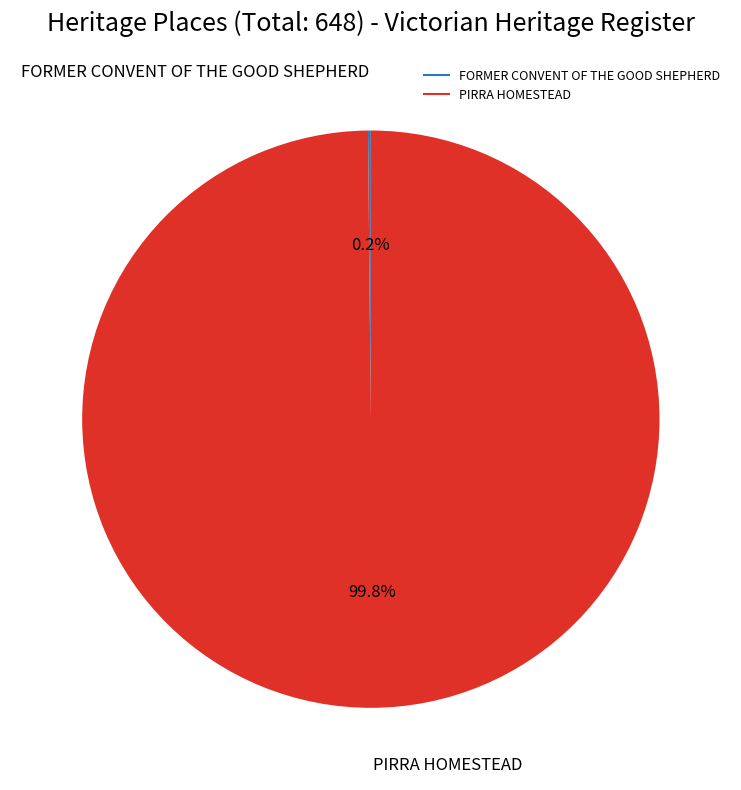

Which category has the biggest portion of the pie?

PIRRA HOMESTEAD